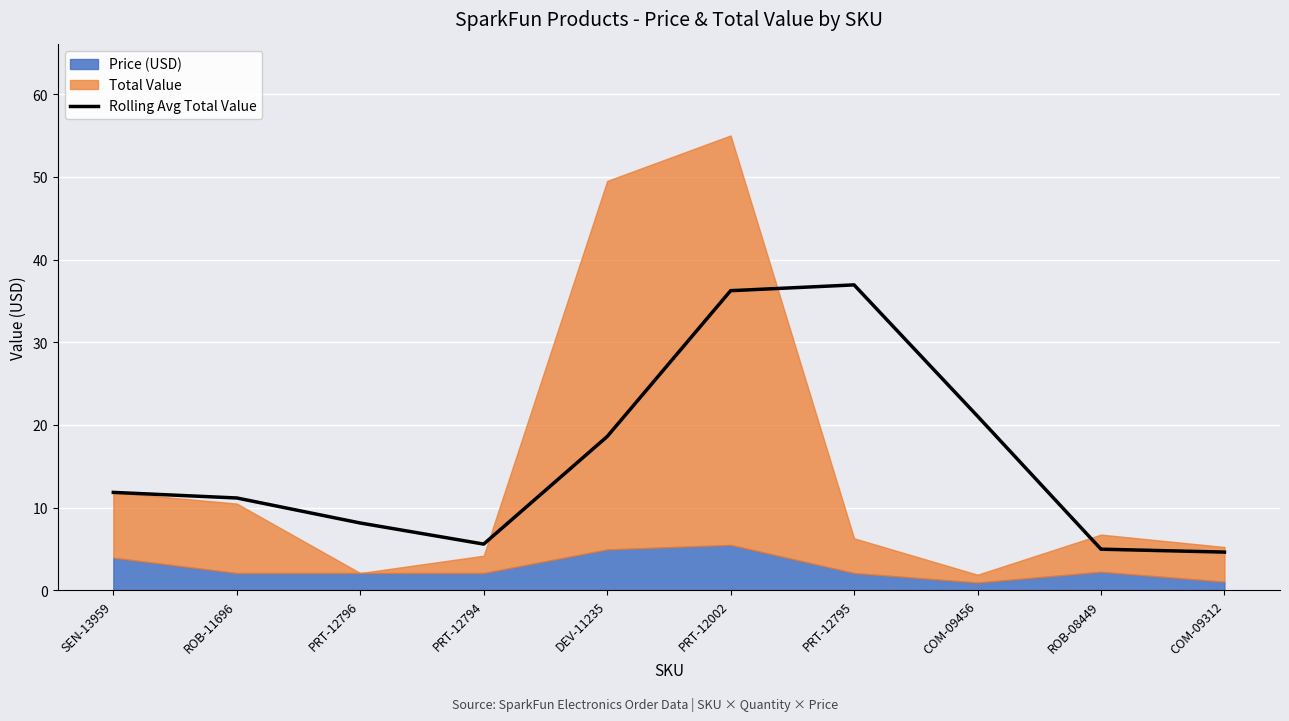

The value of Rolling Avg Total Value at PRT-12795 is 36.9. True or false?

True